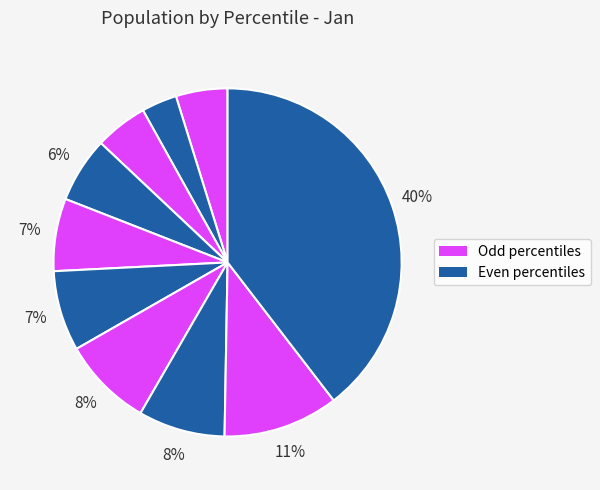

Count the number of slices in the pie.

10